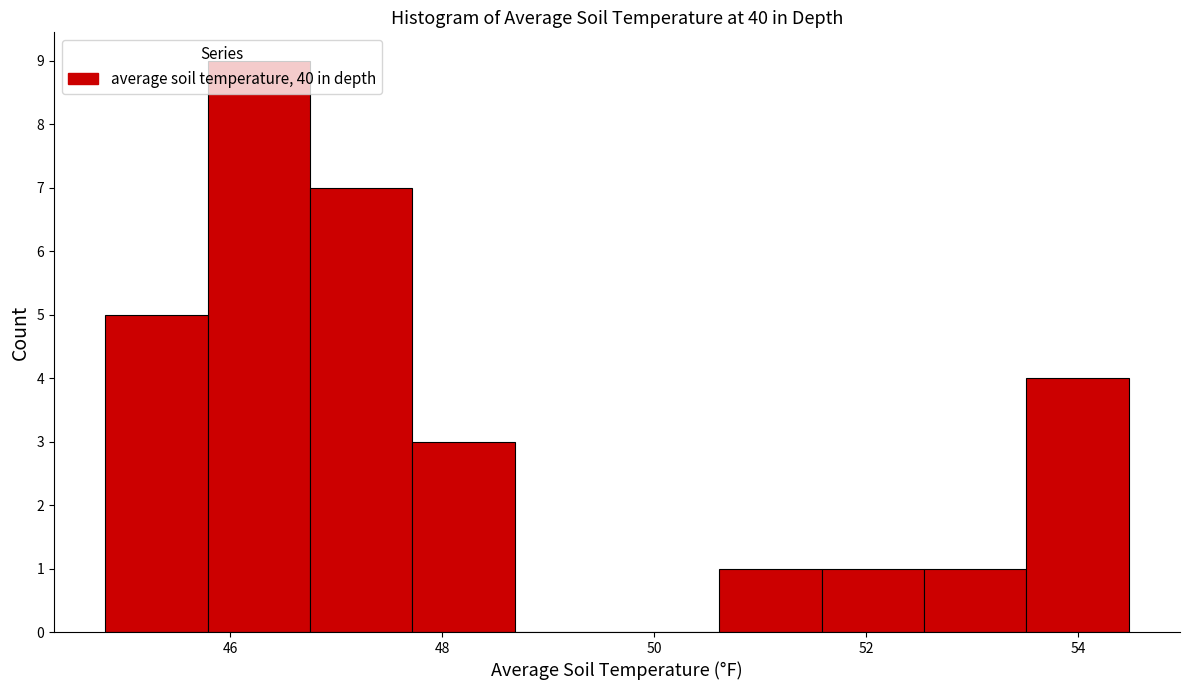

How tall is the bar that spans 53.6 to 54.4 on the x-axis? Neither the bar edges nor the heights are printed on the chart, so give them approximately, as read against the axes.

4